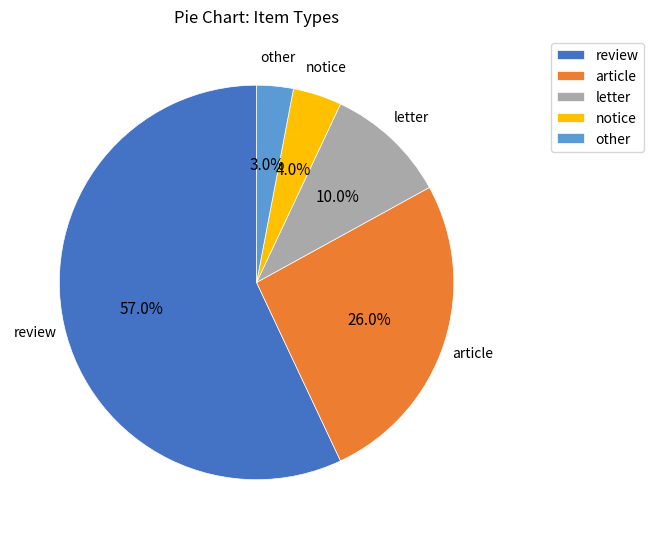

To the nearest percent, what is the difference between the largest and smallest slice percentages?

54%